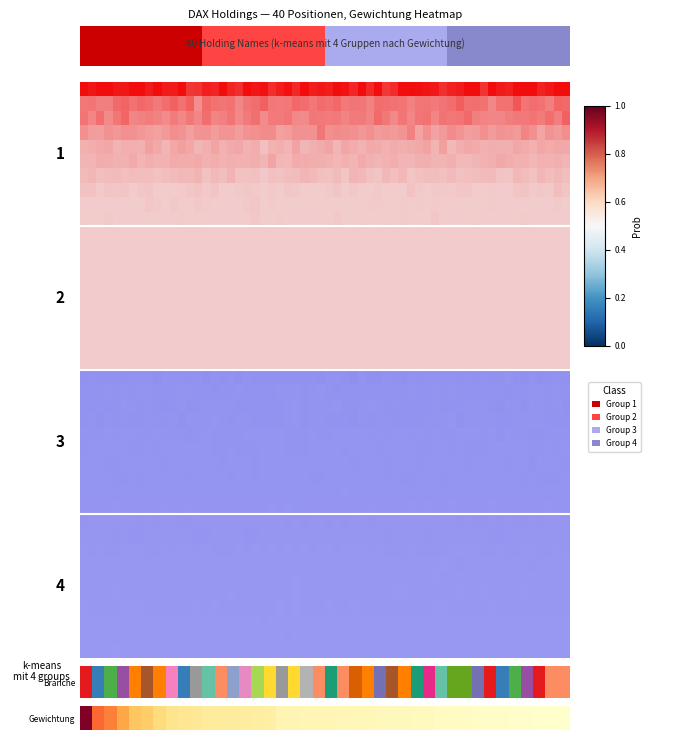

Reading left to right, list all the values displayed in this chart.

0=1.0	1=0.6	2=0.5	3=0.4	4=0.3	5=0.3	6=0.2	7=0.2	8=0.2	9=0.2	10=0.1	11=0.1	12=0.1	13=0.1	14=0.1	15=0.1	16=0.1	17=0.1	18=0.1	19=0.1	20=0.1	21=0.1	22=0.1	23=0.1	24=0.0	25=0.0	26=0.0	27=0.0	28=0.0	29=0.0	30=0.0	31=0.0	32=0.0	33=0.0	34=0.0	35=0.0	36=0.0	37=0.0	38=0.0	39=0.0